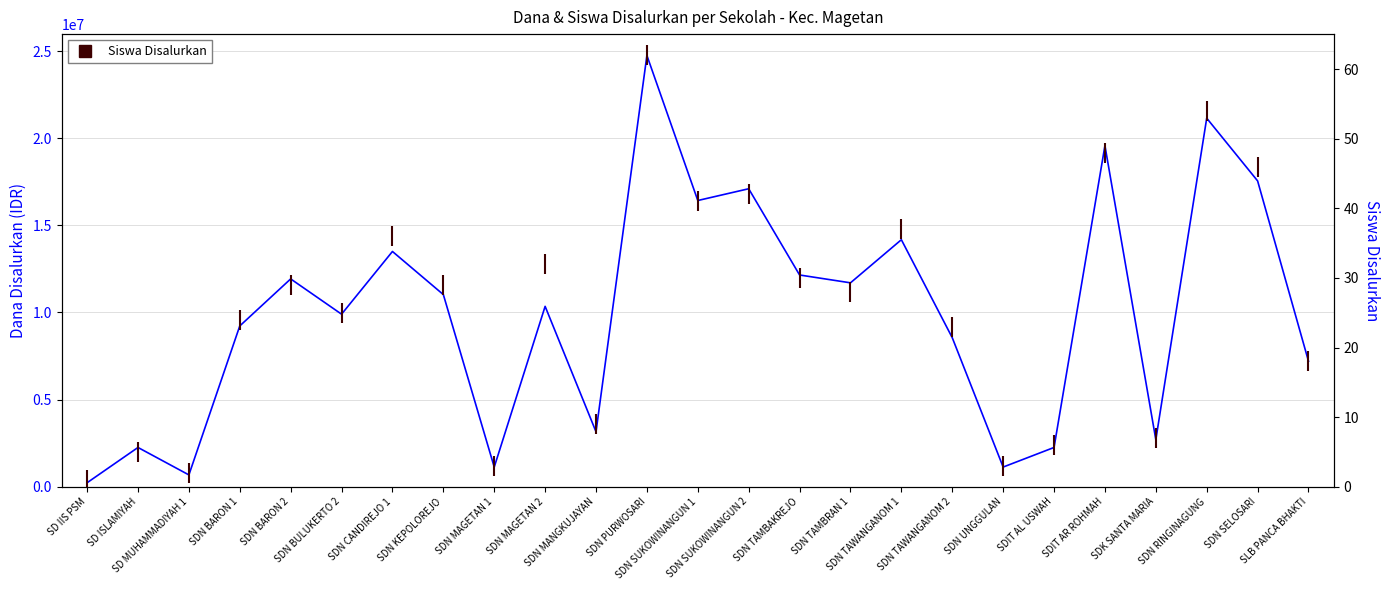

What is the total value across all series at SDN MAGETAN 1?

1125003